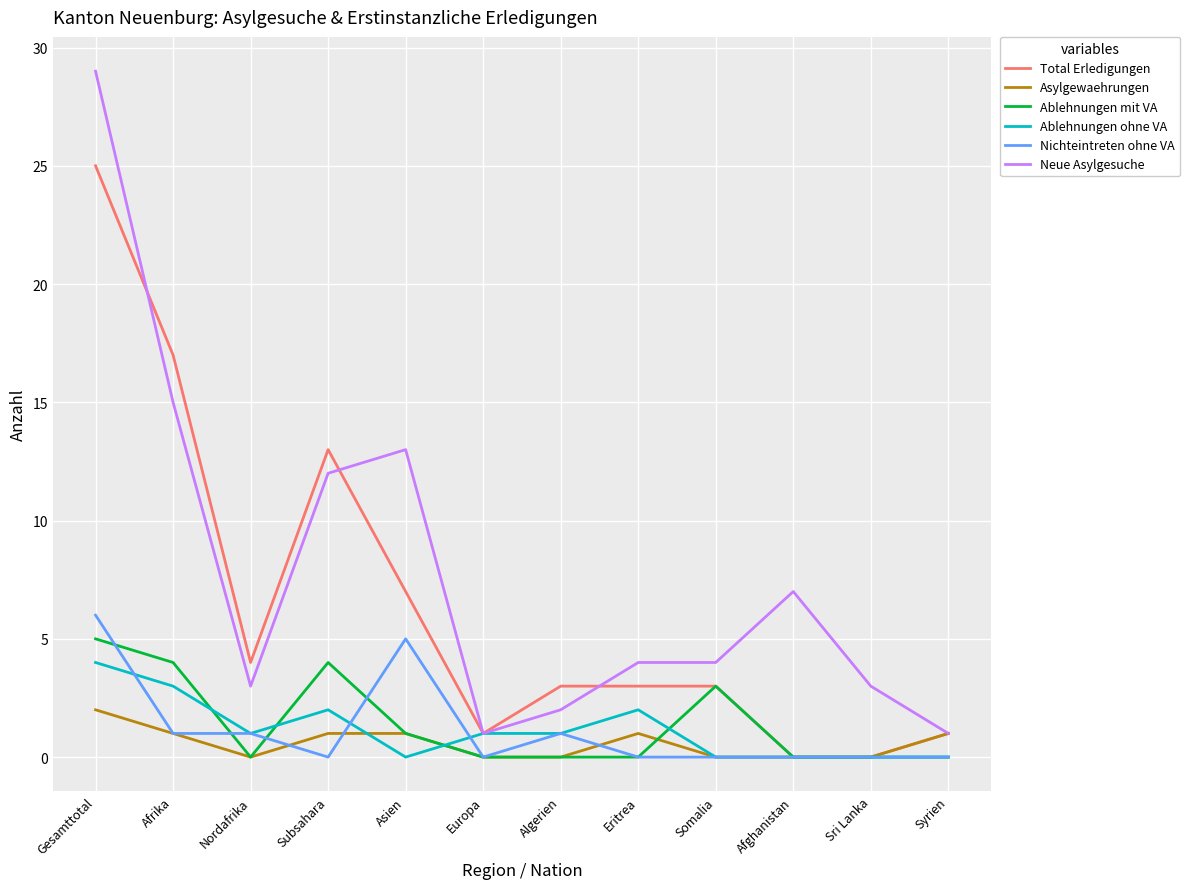

What position from the right is Asien?

8